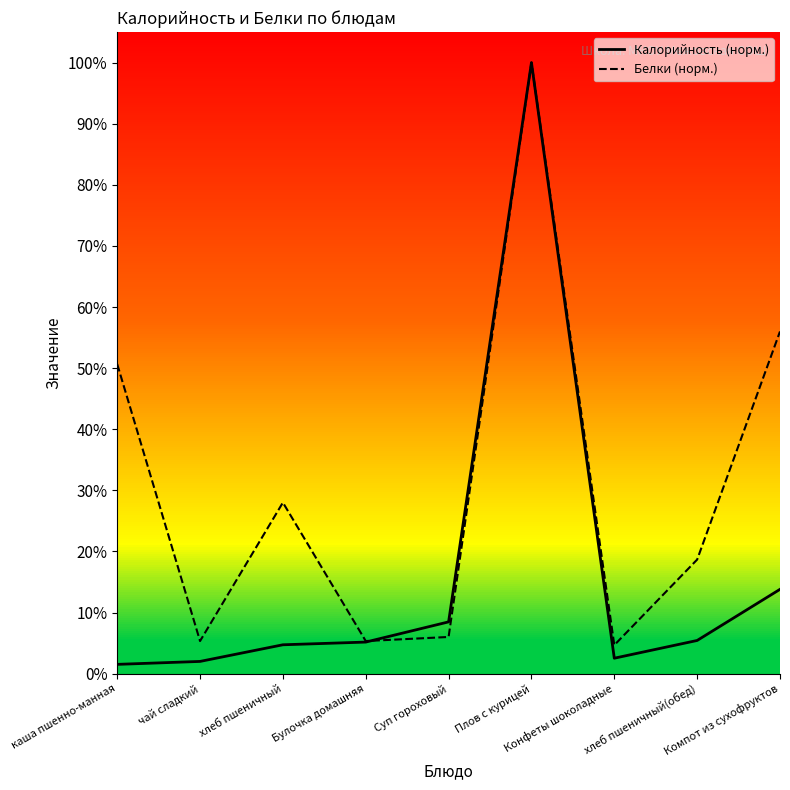

At how many categories does at least one series exceed 0?

9